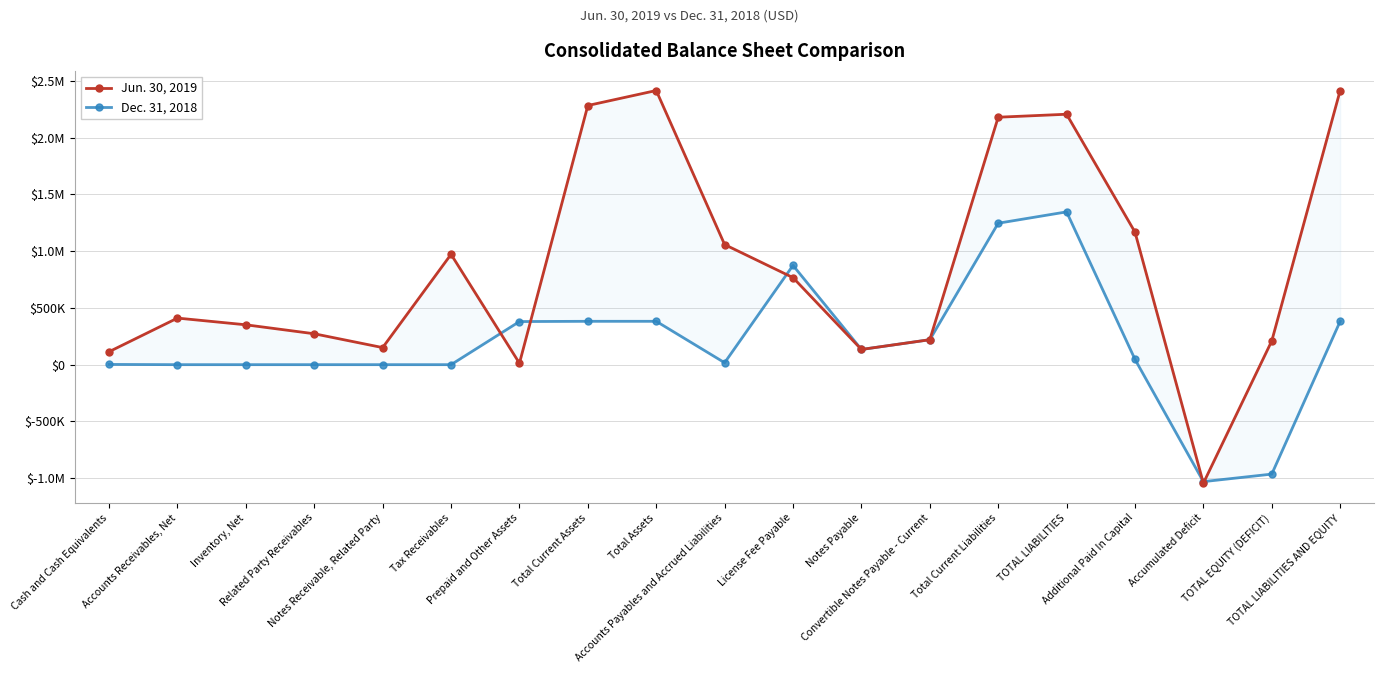

What are all the series names shown in the legend?

Jun. 30, 2019, Dec. 31, 2018